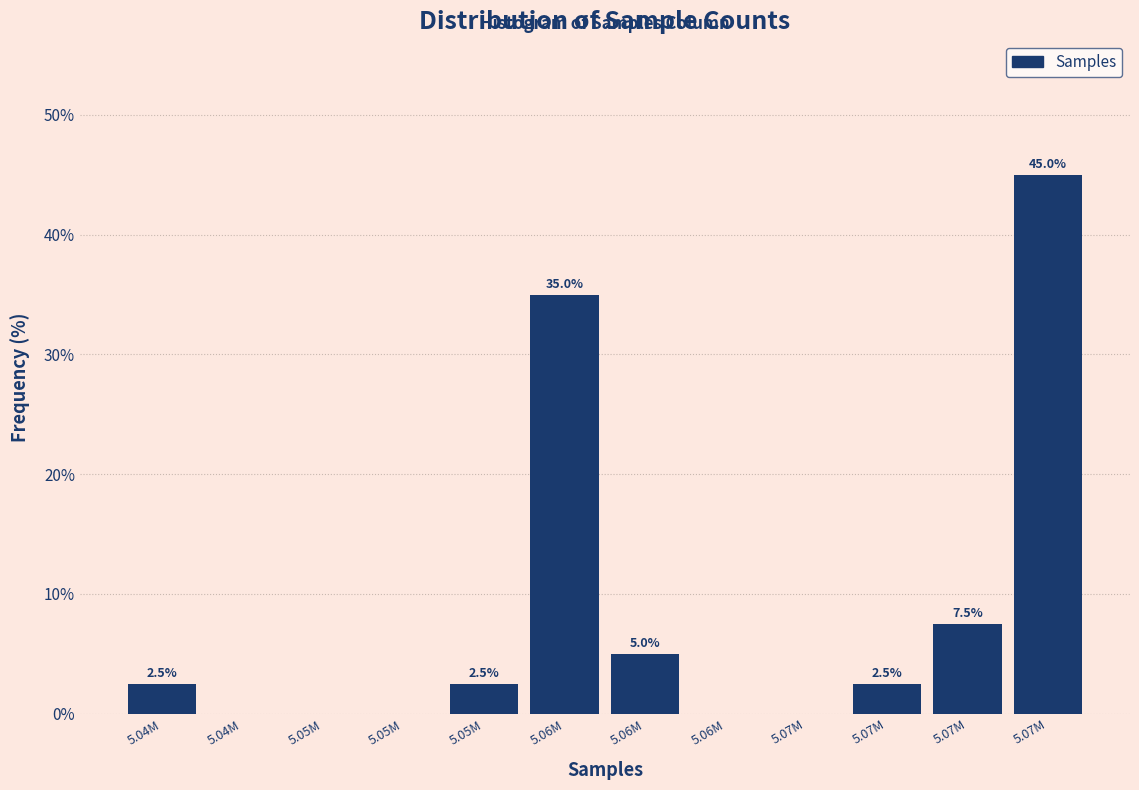

How many series are shown in this chart?

1